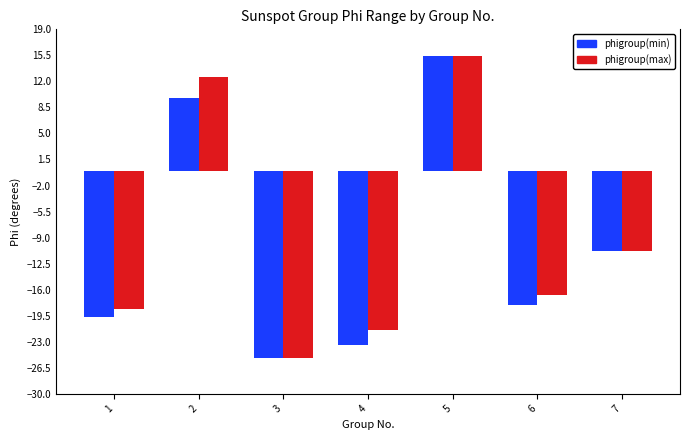

What is the total value across all series at 5?

30.8